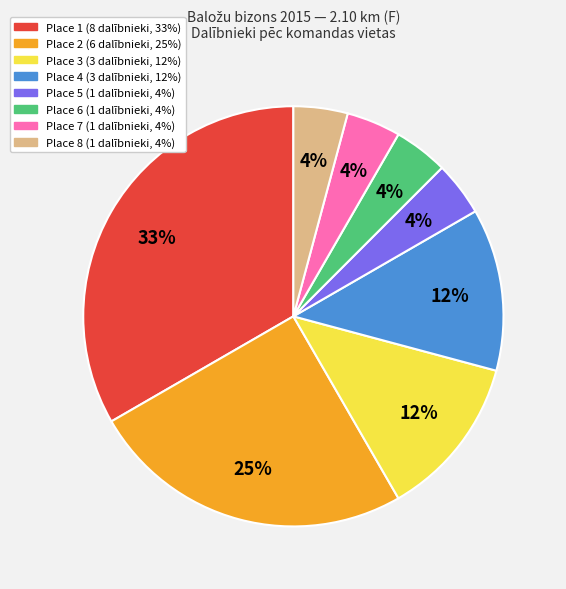

What is the largest slice in the pie chart?

Place 1